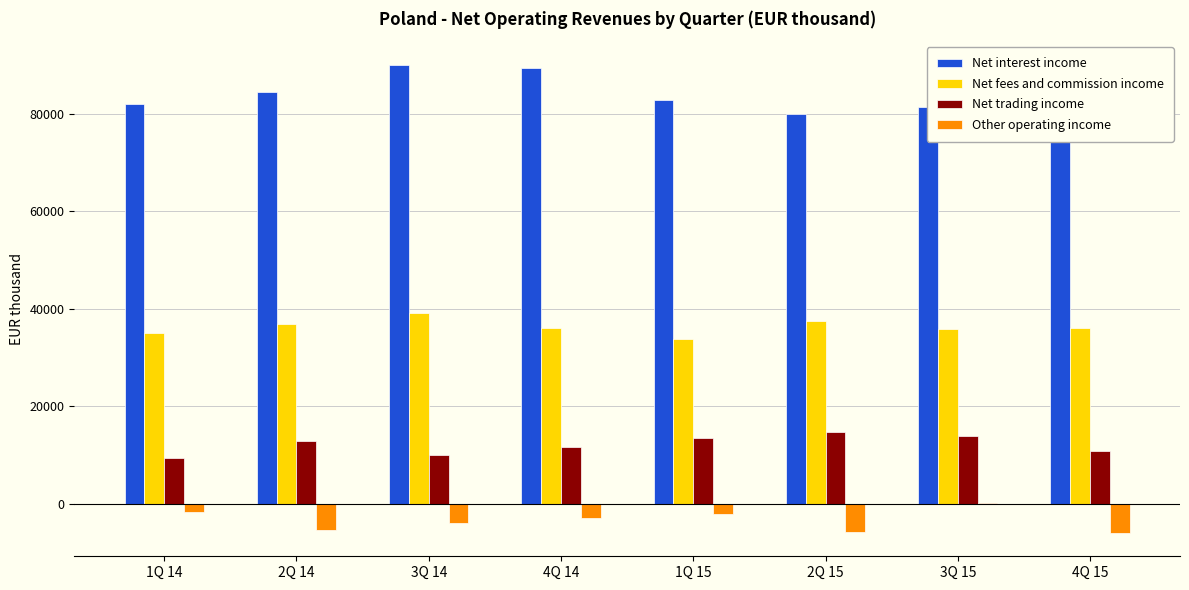

The value of Net fees and commission income at 2Q 15 is 37601. True or false?

True